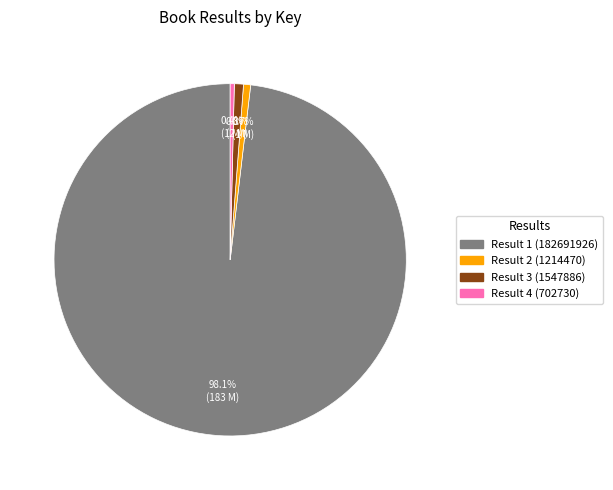

To the nearest percent, what is the difference between the largest and smallest slice percentages?

98%